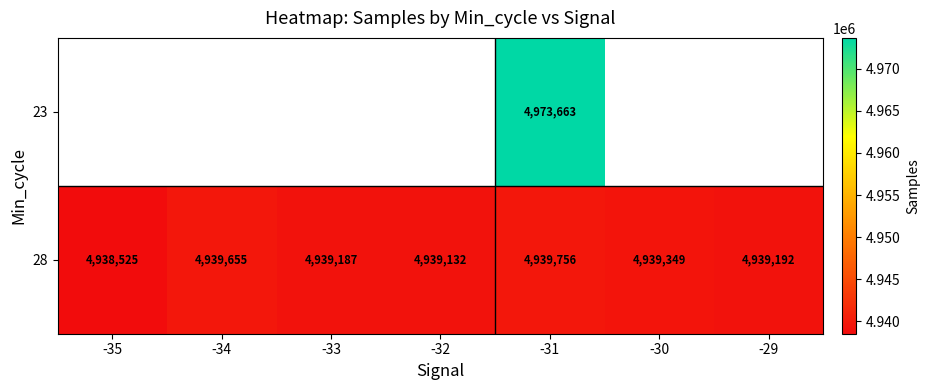

At which label does 28 reach its peak?

-31